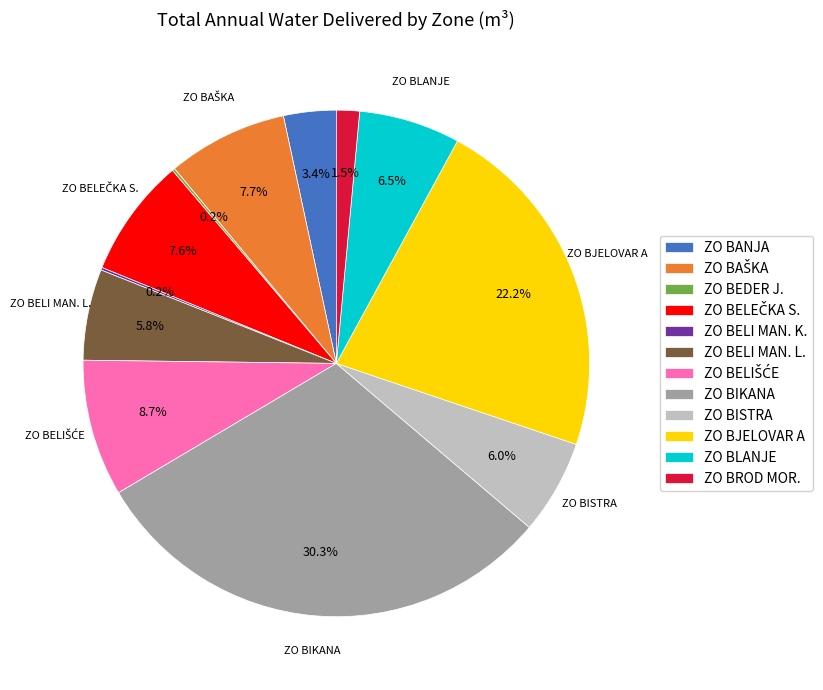

How much of the chart is everything except ZO BLANJE?

93.5%